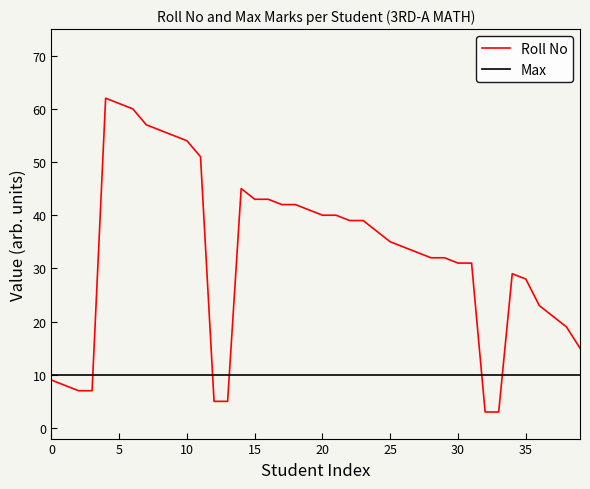

What is the average value of the Max series?

10